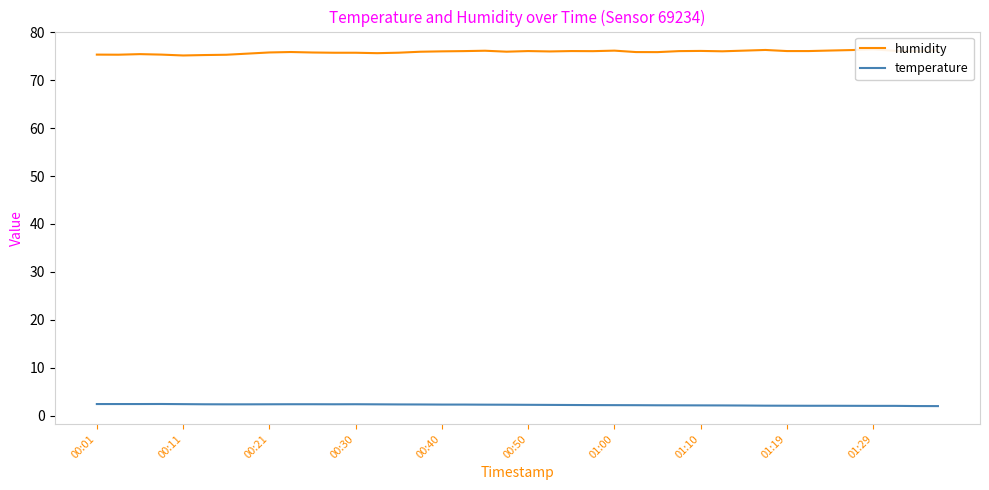

What is the highest value of the temperature series?

2.4